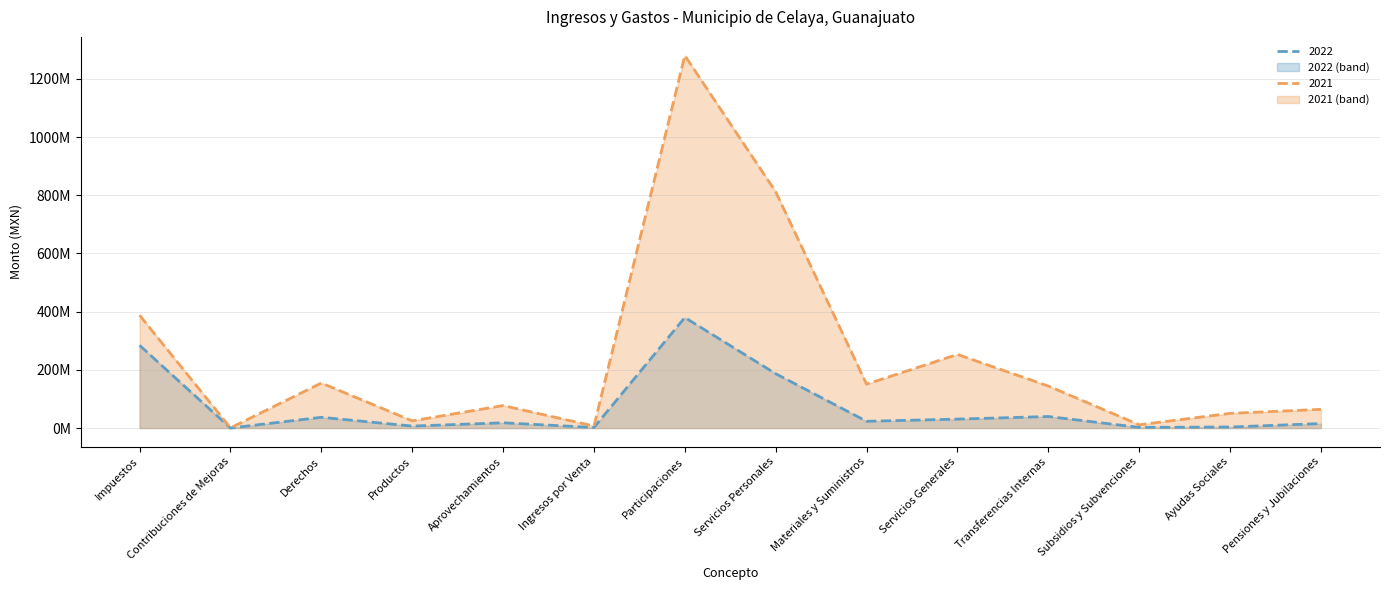

At Participaciones, list the series in order from smallest to largest.

2022, 2021